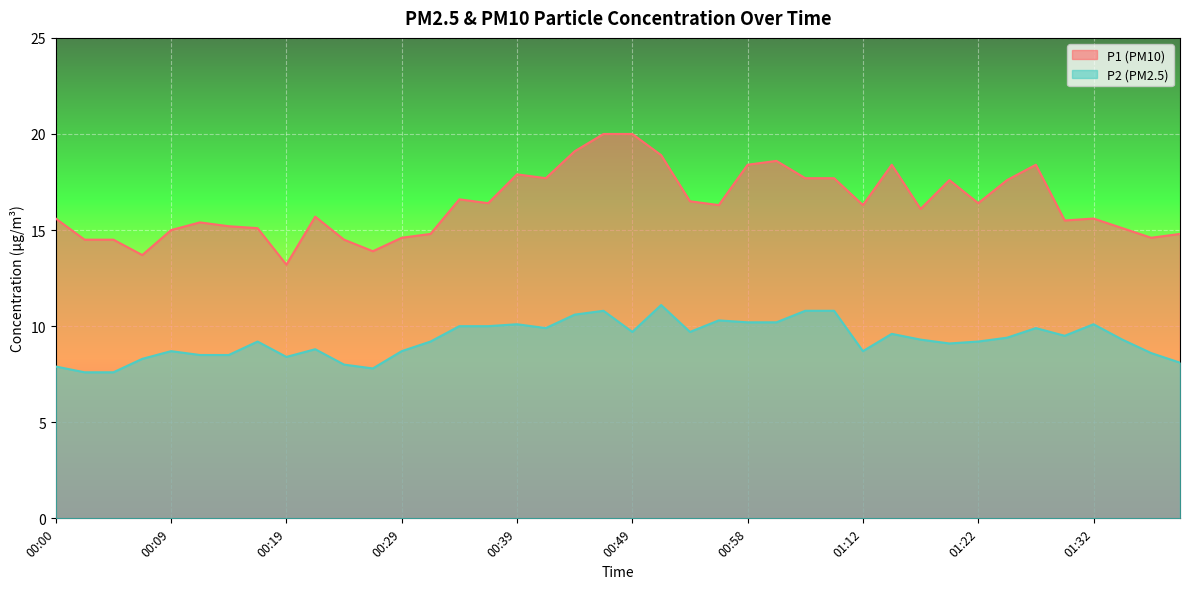

At which category is the sum across all series the highest?

00:46